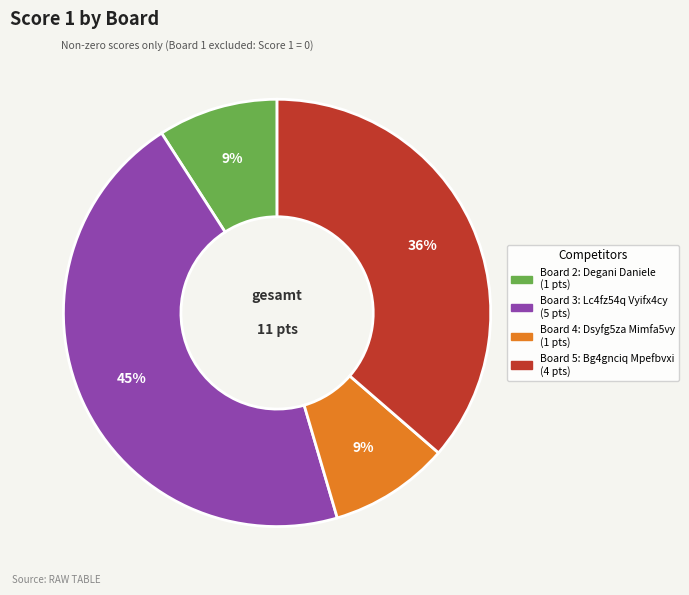

To the nearest percent, what is the average slice percentage?

25%